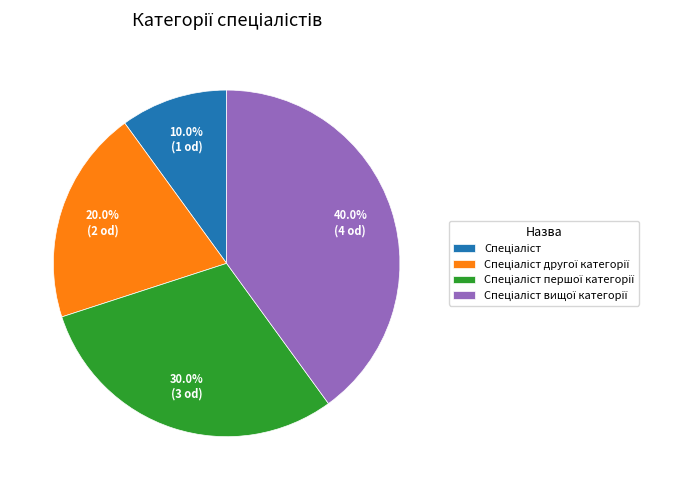

How many slices are in this pie chart?

4